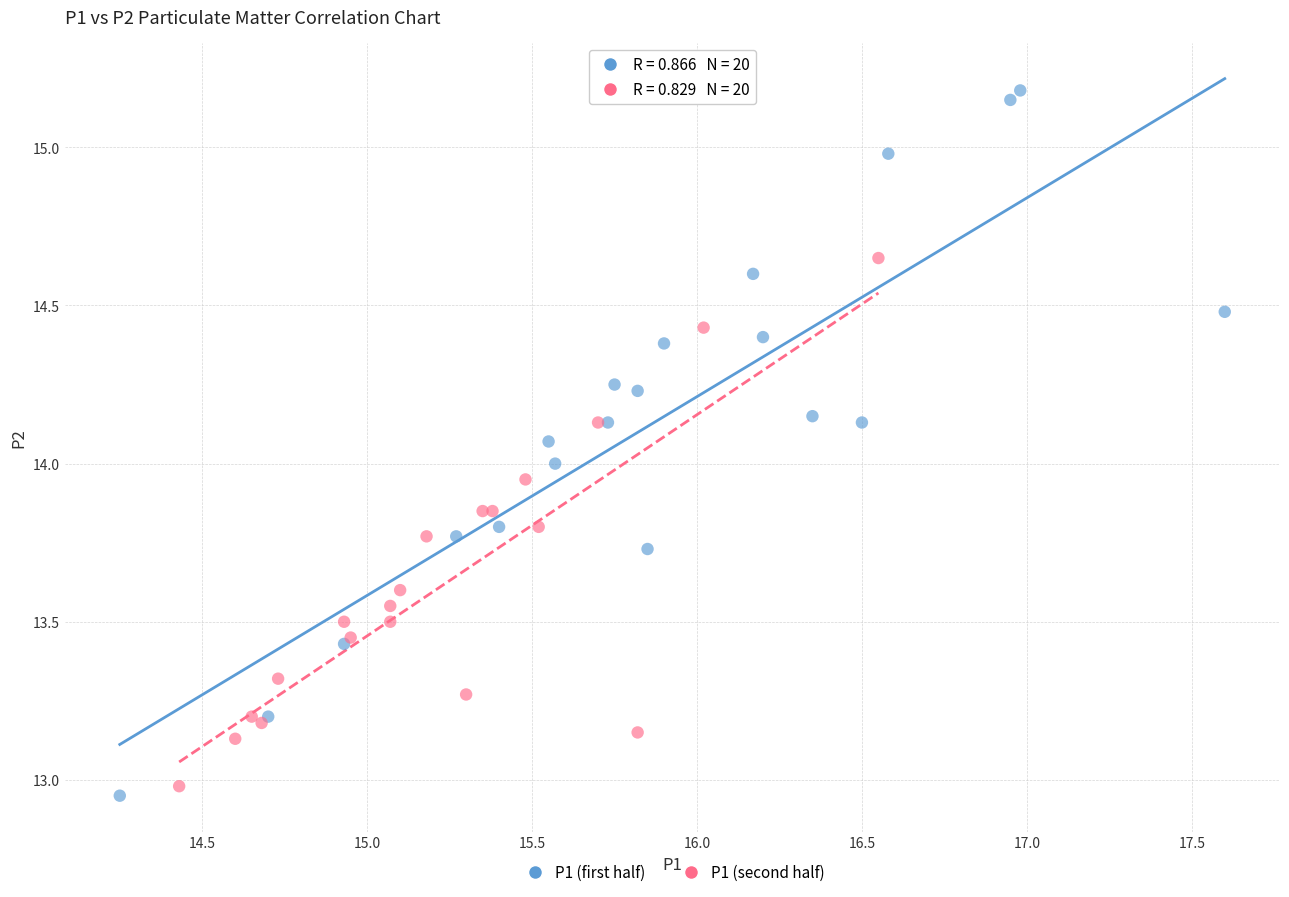

Which series contains the highest Y value?

P1 (first half)